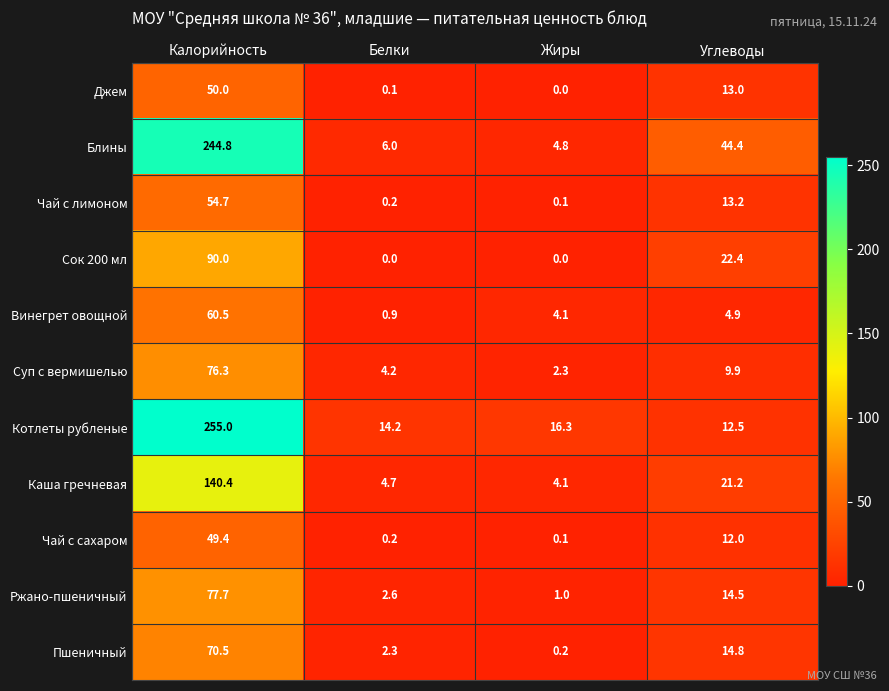

List the labels in order of Котлеты рубленые value, smallest first.

Углеводы, Белки, Жиры, Калорийность